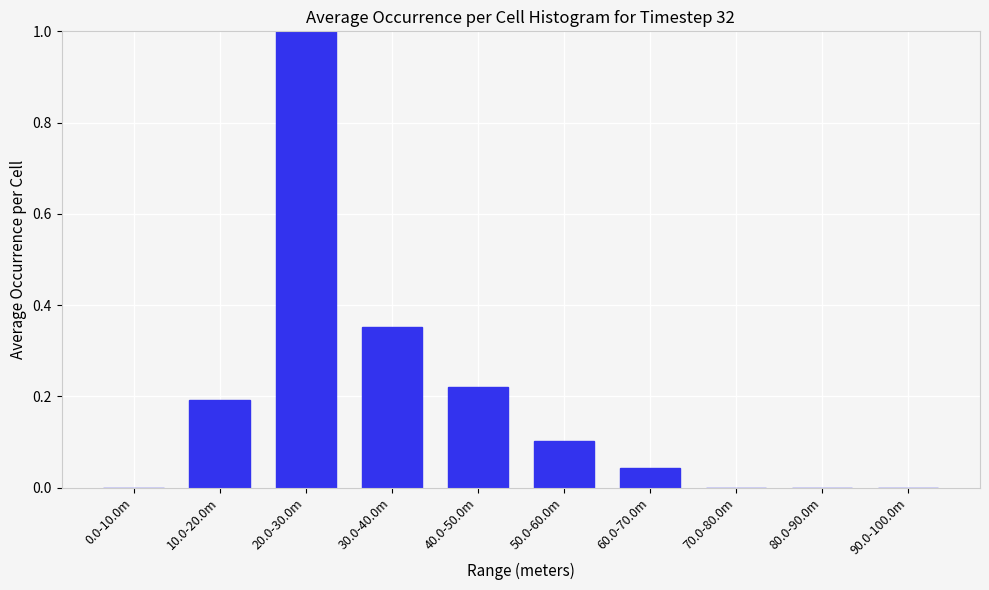

What is the greatest value displayed?

1.0